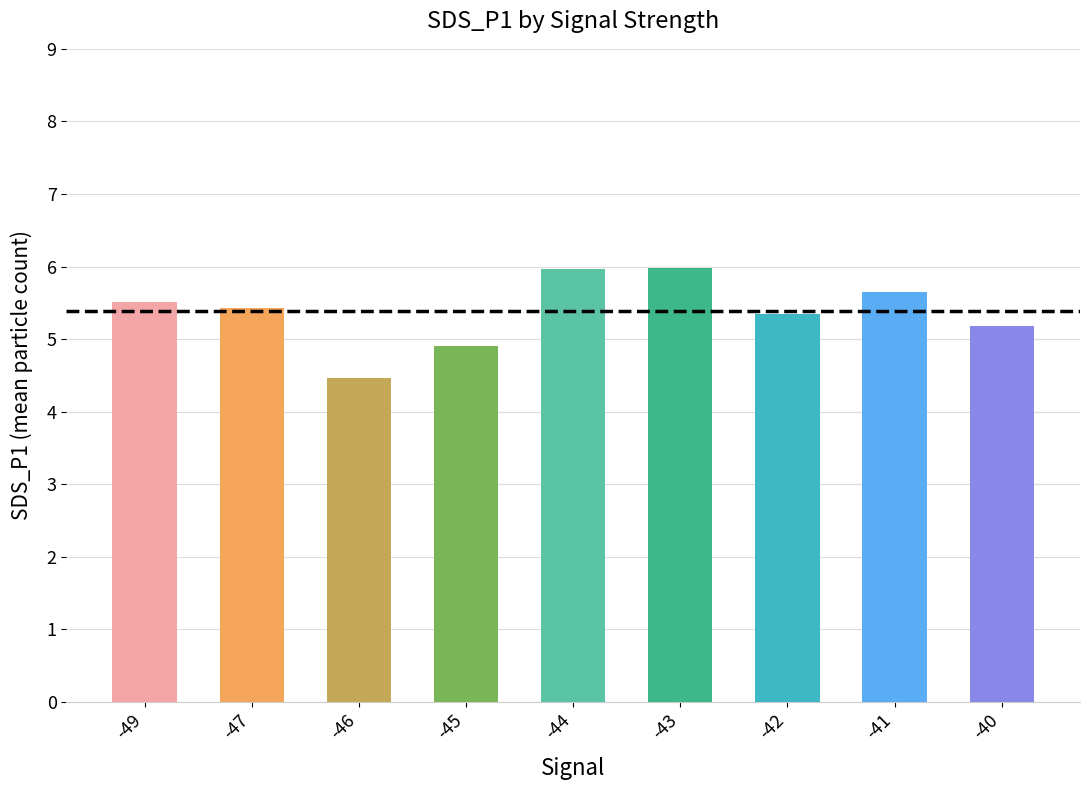

What is the value of the 4th bar from the left?

4.9